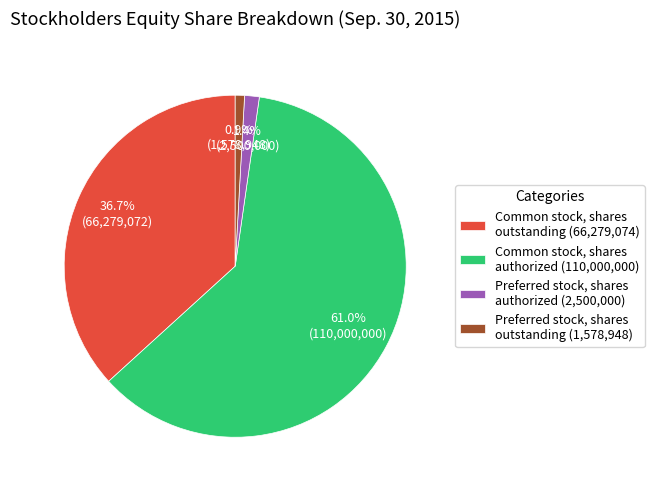

Rank the categories by value from highest to lowest.

Common stock, shares authorized, Common stock, shares outstanding, Preferred stock, shares authorized, Preferred stock, shares outstanding